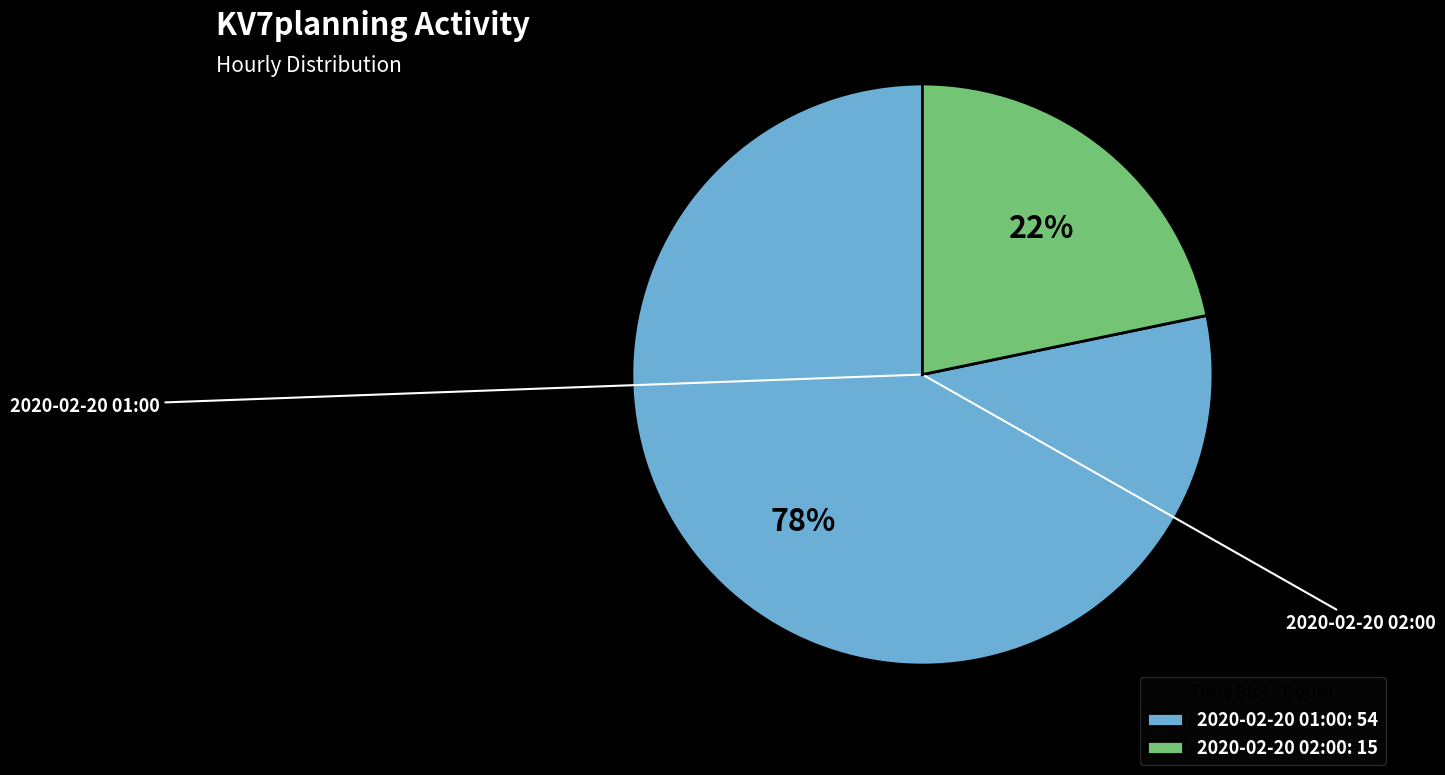

To the nearest percent, what is the combined percentage of 2020-02-20 02:00 and 2020-02-20 01:00?

100%